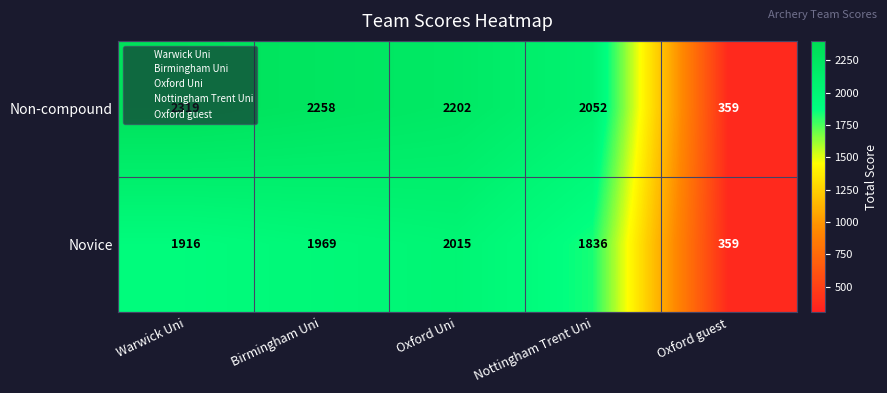

What is the sum of all Novice values?

8095